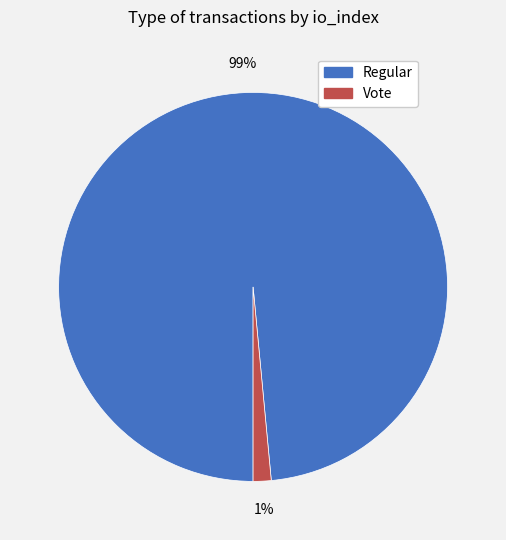

How many segments does this pie chart have?

2